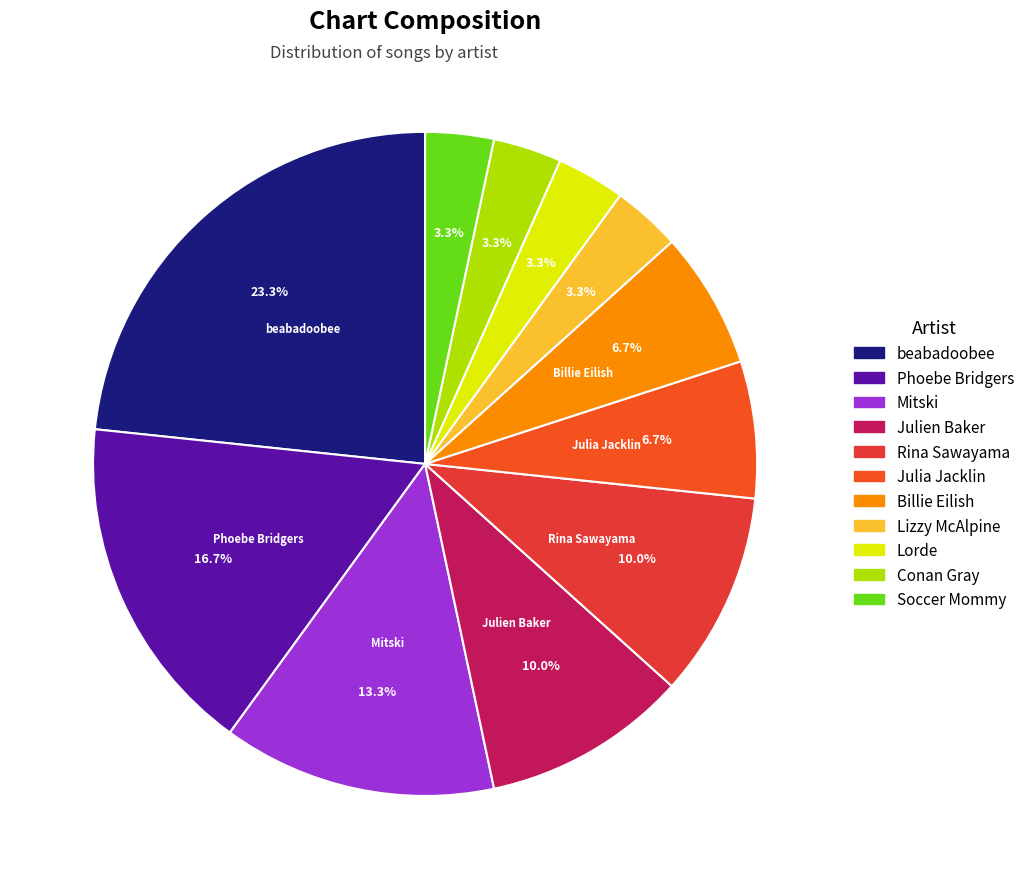

To the nearest percent, what is the difference between the Lorde and Julia Jacklin slice percentages?

3%